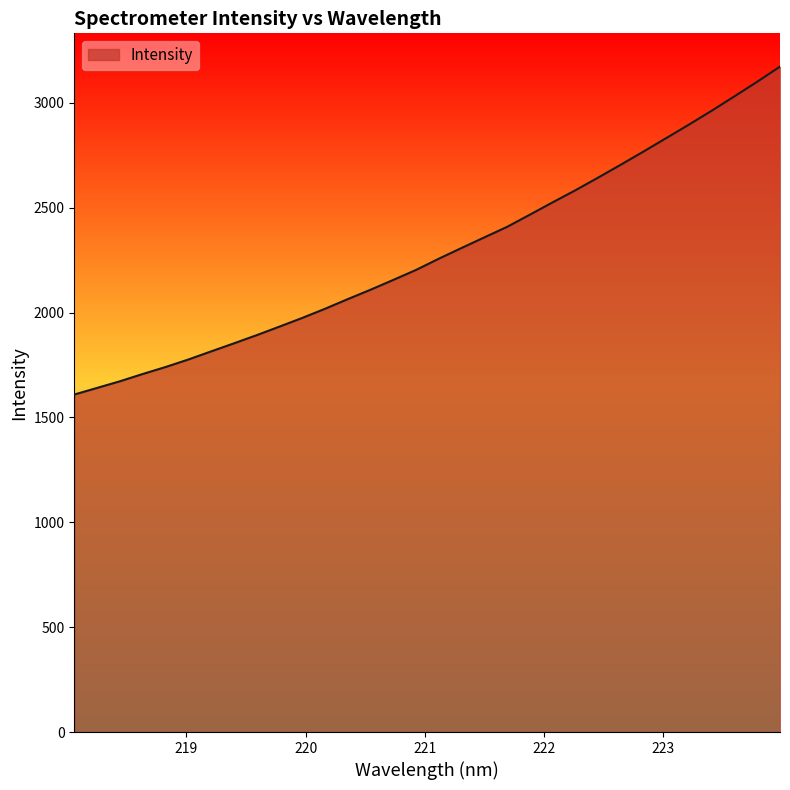

Reading left to right, list all the values displayed in this chart.

1609.2	1640.6	1672.3	1707.0	1740.2	1776.0	1814.6	1853.0	1892.0	1932.8	1974.2	2017.8	2063.9	2108.7	2155.5	2203.1	2256.7	2307.8	2358.3	2408.5	2466.5	2525.3	2582.9	2643.3	2705.0	2767.9	2832.1	2896.5	2962.6	3031.2	3100.7	3172.7